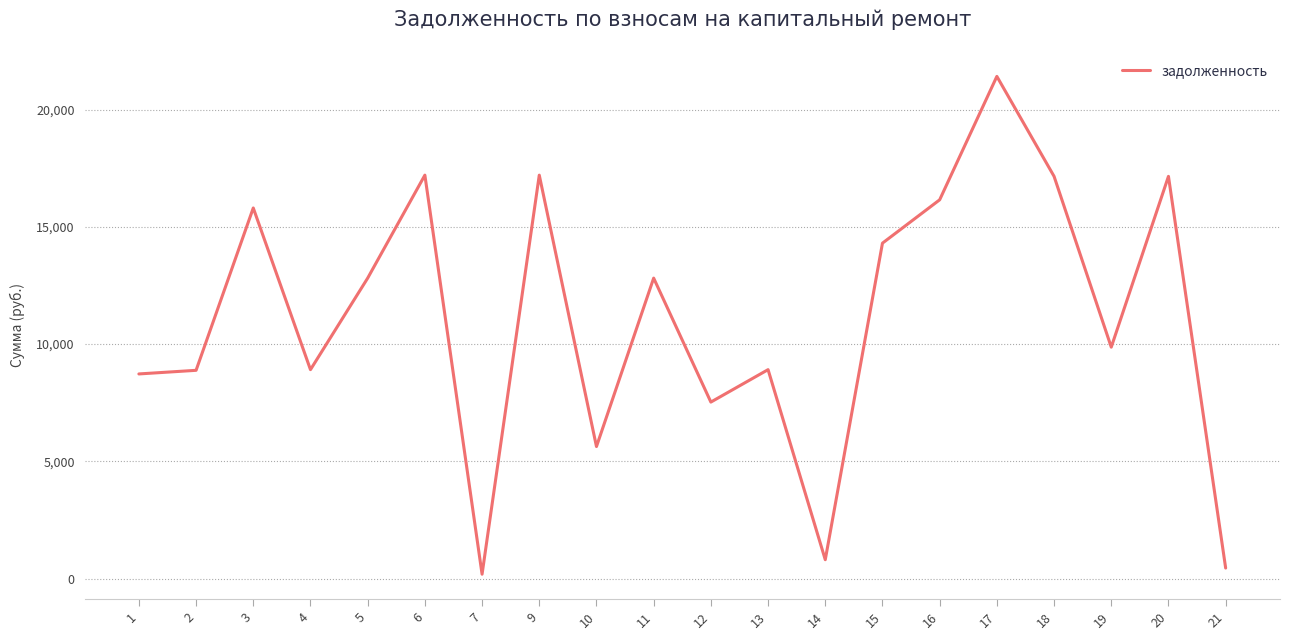

Does the chart display data point markers on the line(s)?

No